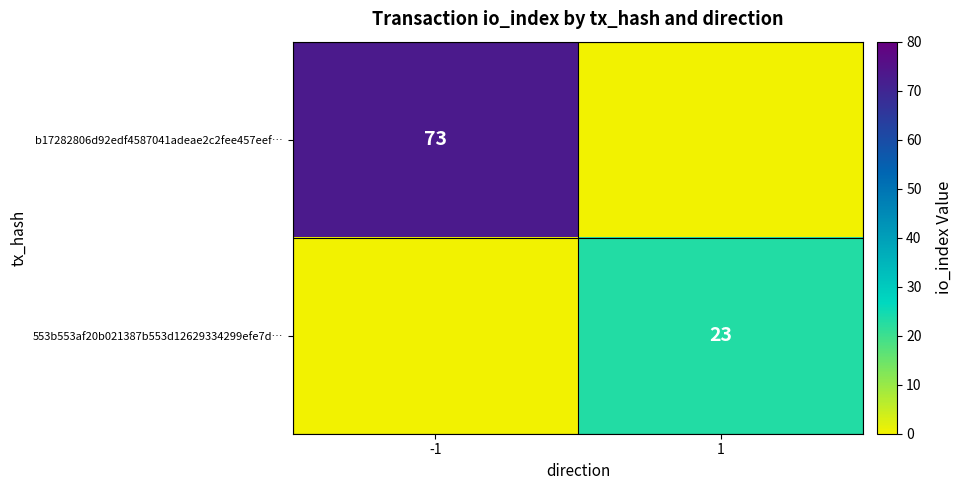

Is it true that b17282806d92edf4587041adeae2c2fee457eef… equals 73 at -1?

True